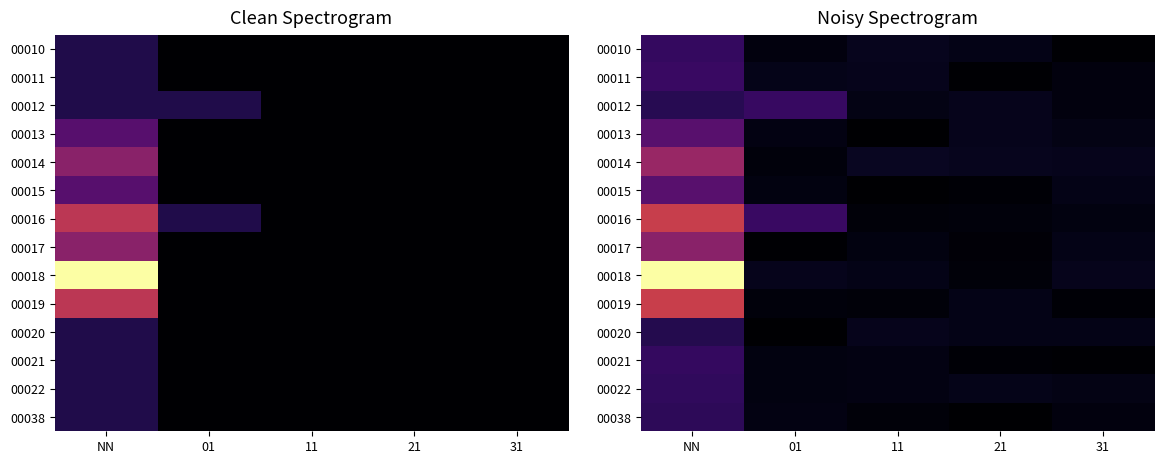

Which series has the largest total across all categories?

00018